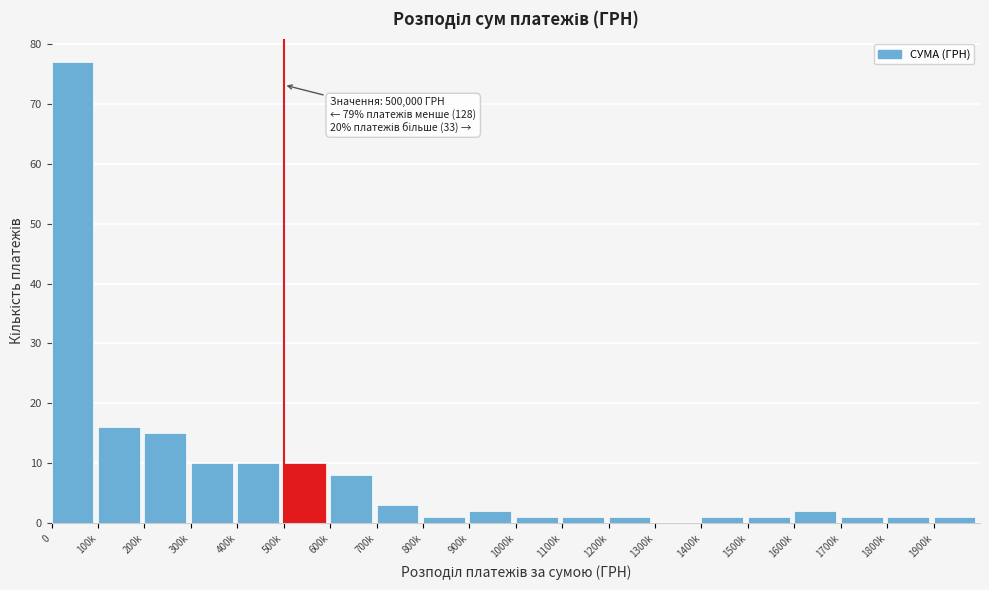

Reading left to right, what are all the values shown in this chart?

0=77	100k=16	200k=15	300k=10	400k=10	500k=10	600k=8	700k=3	800k=1	900k=2	1000k=1	1100k=1	1200k=1	1300k=0	1400k=1	1500k=1	1600k=2	1700k=1	1800k=1	1900k=1